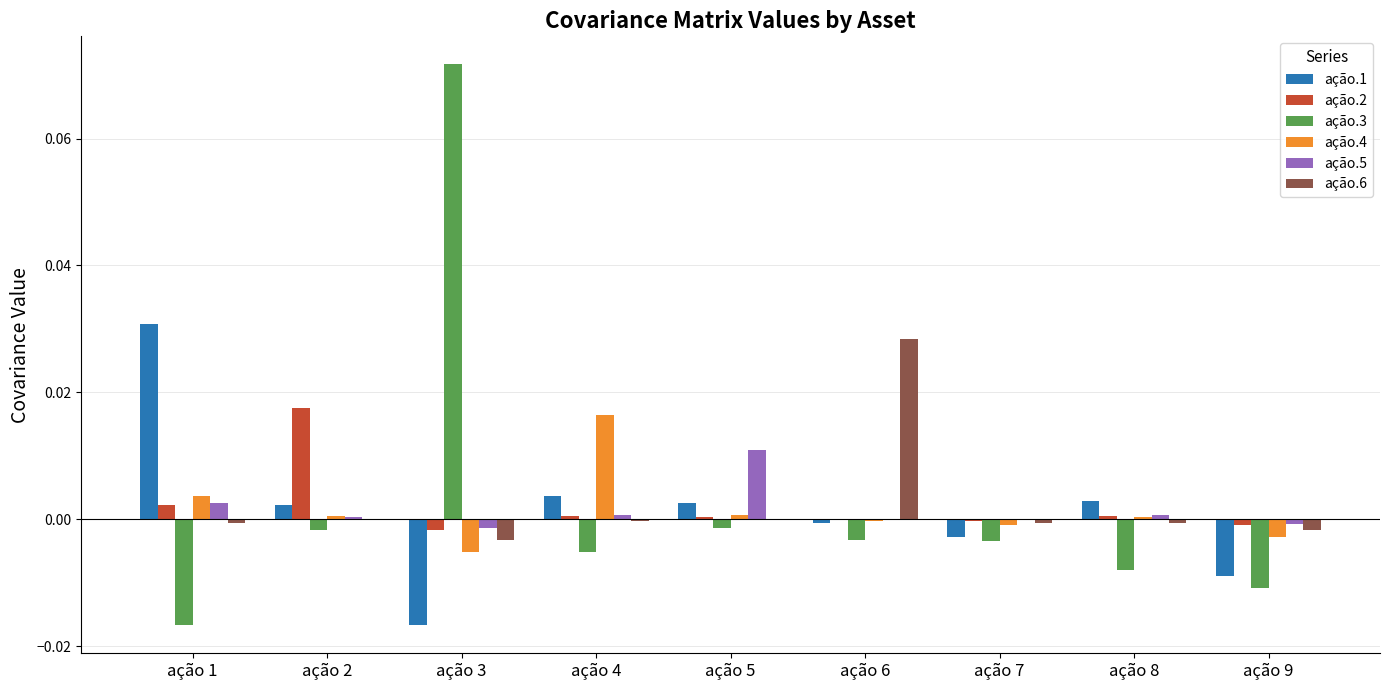

The value of ação.1 at ação 4 is 0.0. True or false?

True